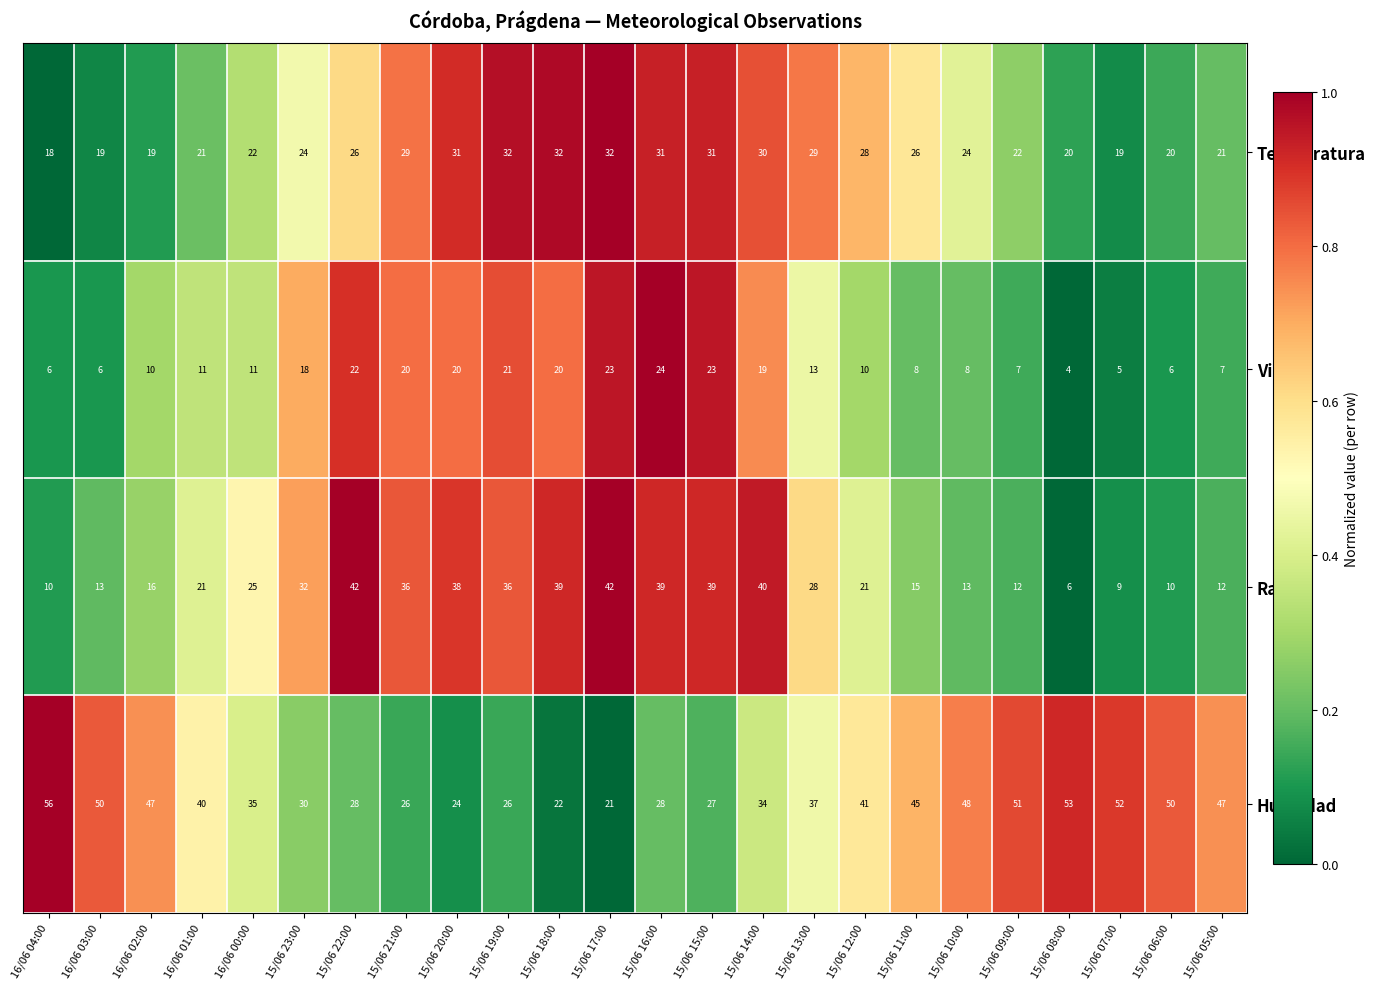

The value of Racha at 15/06 06:00 is 10. True or false?

True